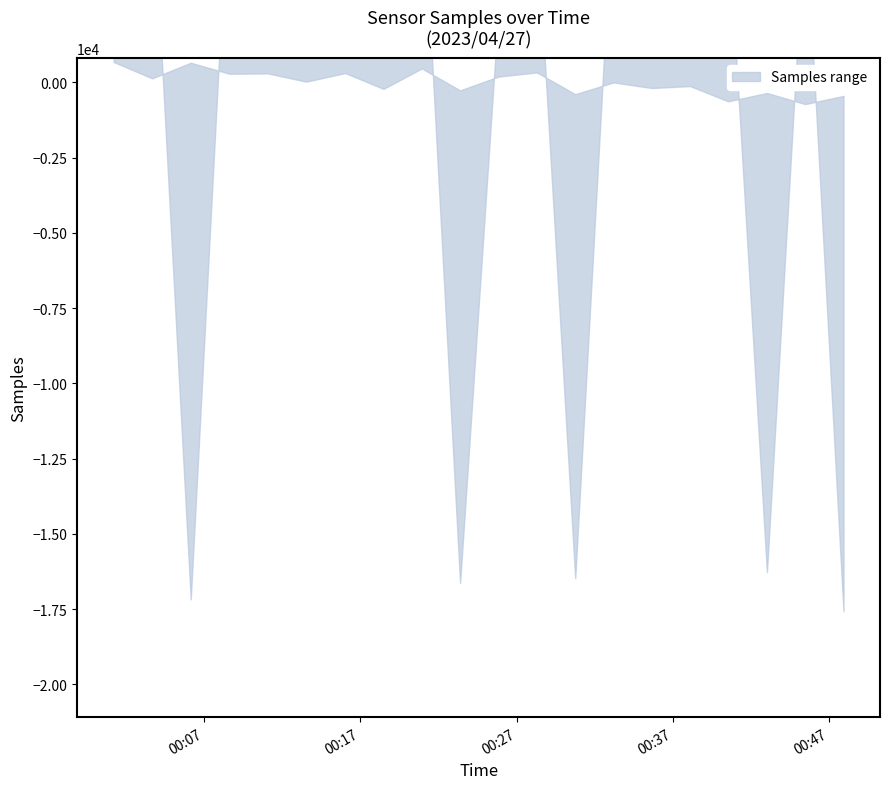

What is the value of the Max_cycle point at the 20th from the left?

20700